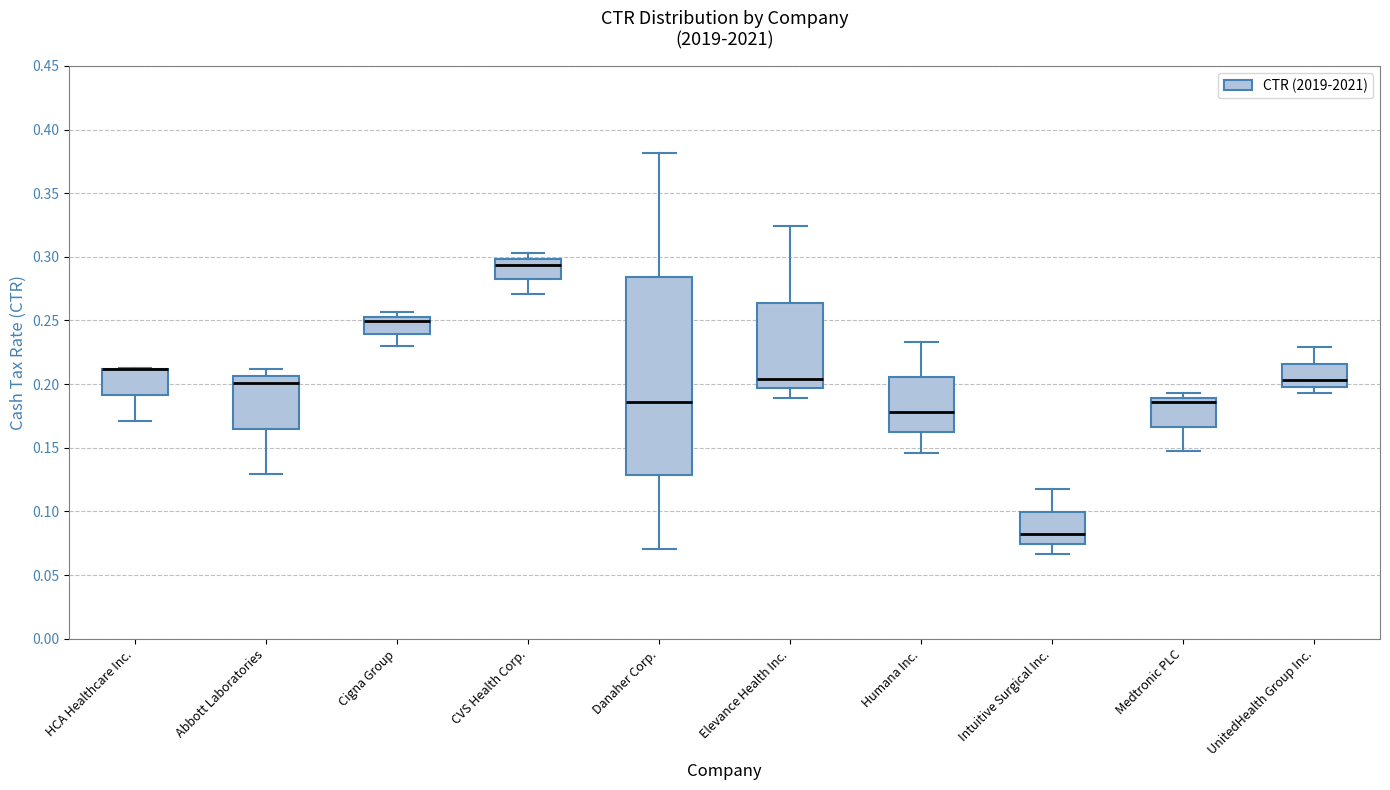

Reading left to right, transcribe this box plot: for each box, give where its median line is, the range the box spans, and where its two whiskers end, as read against the y-axis. The values are not printed on the chart, so give them approximately, as read against the axis.

HCA Healthcare Inc.: median 0.210 (drawn on the box's upper edge), box 0.190 to 0.210, whiskers 0.170 to 0.215
Abbott Laboratories: median 0.200, box 0.165 to 0.205, whiskers 0.130 to 0.210
Cigna Group: median 0.250, box 0.240 to 0.255, whiskers 0.230 to 0.255 (just above the box's upper edge)
CVS Health Corp.: median 0.295, box 0.280 to 0.300, whiskers 0.270 to 0.305
Danaher Corp.: median 0.185, box 0.130 to 0.285, whiskers 0.070 to 0.380
Elevance Health Inc.: median 0.205, box 0.195 to 0.265, whiskers 0.190 to 0.325
Humana Inc.: median 0.180, box 0.160 to 0.205, whiskers 0.145 to 0.235
Intuitive Surgical Inc.: median 0.080, box 0.075 to 0.100, whiskers 0.065 to 0.120
Medtronic PLC: median 0.185, box 0.165 to 0.190, whiskers 0.145 to 0.195
UnitedHealth Group Inc.: median 0.205, box 0.200 to 0.215, whiskers 0.195 to 0.230